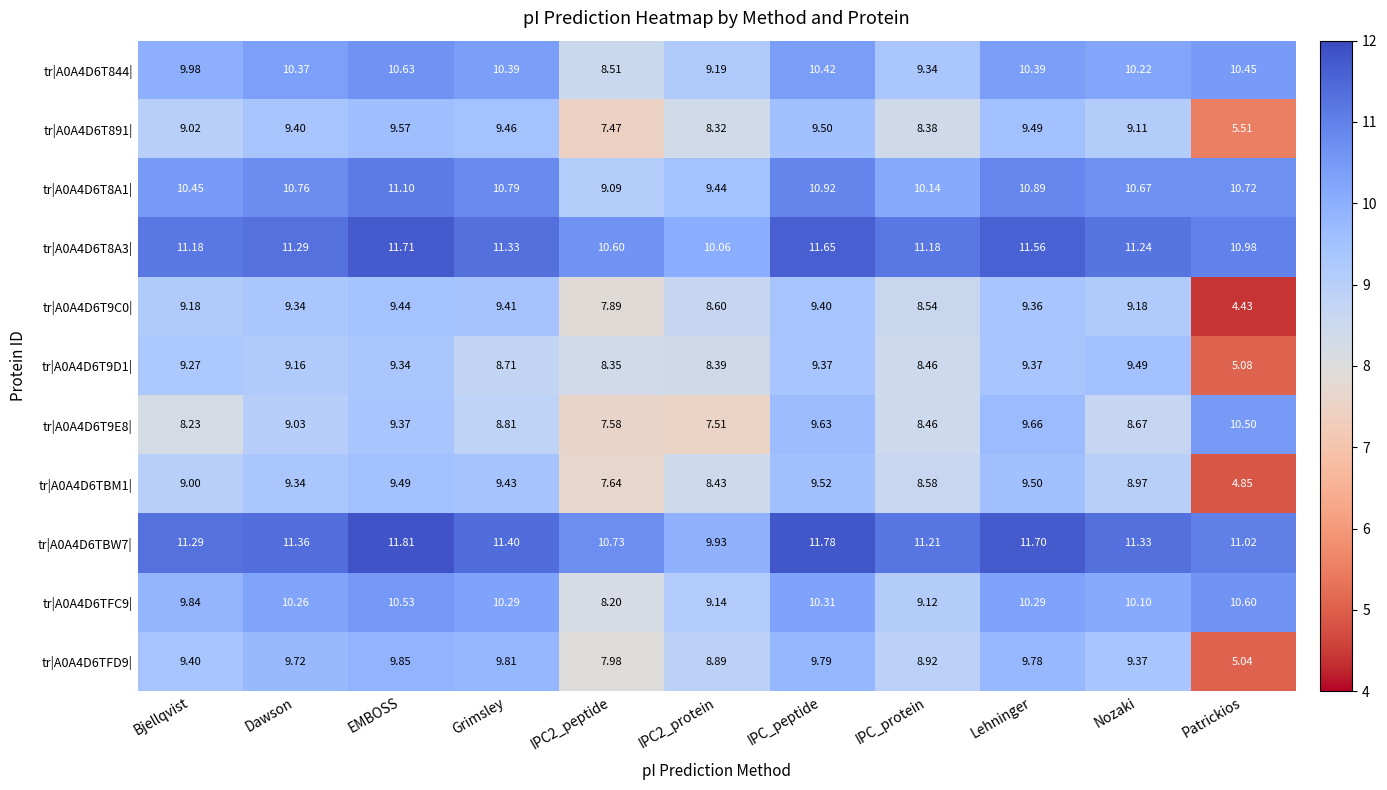

Which category has the highest value across all series?

EMBOSS